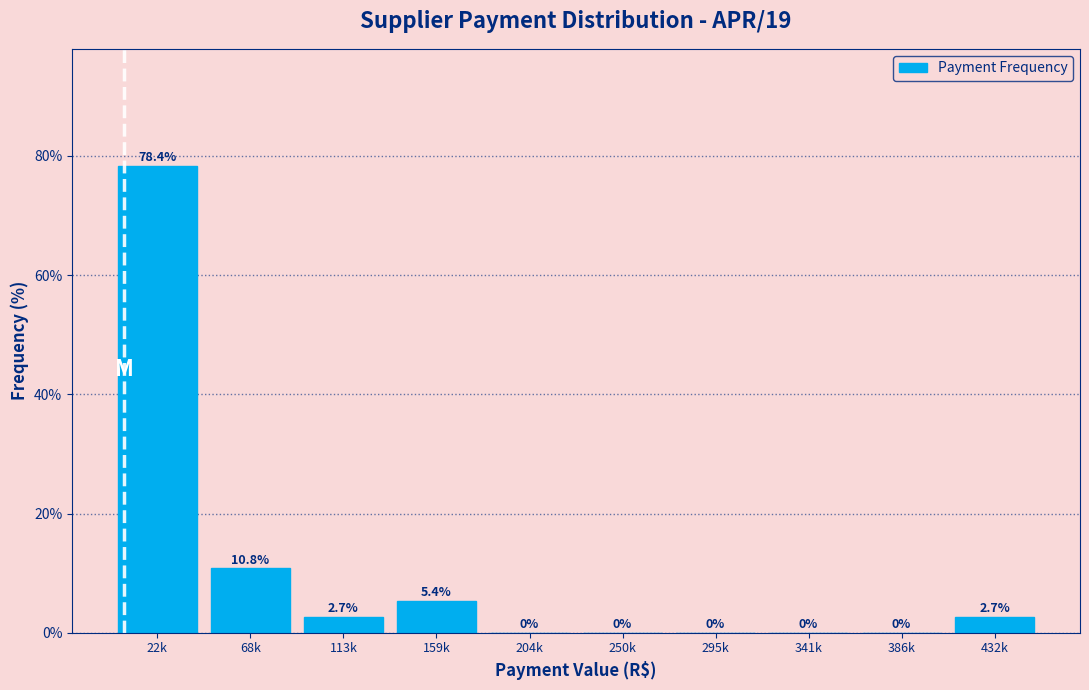

Reading right to left, list all the values displayed in this chart.

432k=2.7	386k=0.0	341k=0.0	295k=0.0	250k=0.0	204k=0.0	159k=5.4	113k=2.7	68k=10.8	22k=78.4